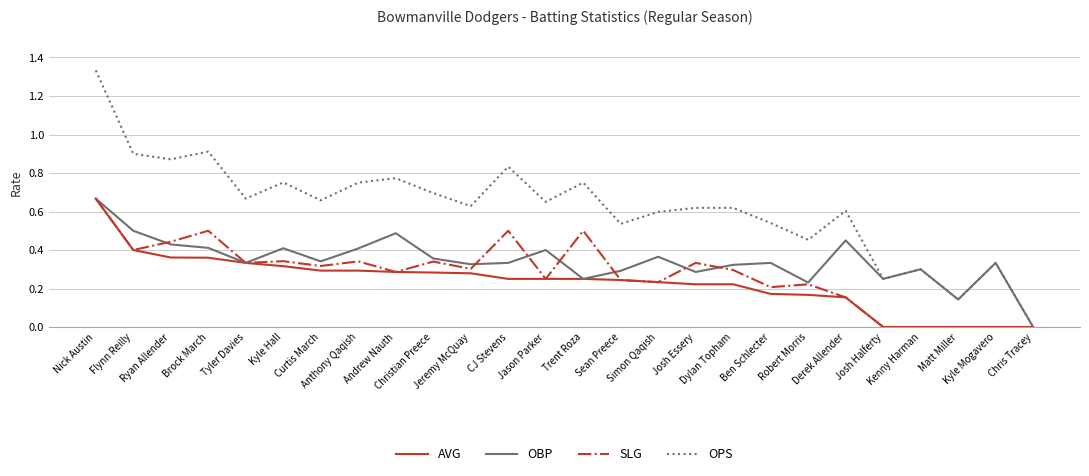

Which series has the widest spread of values?

OPS